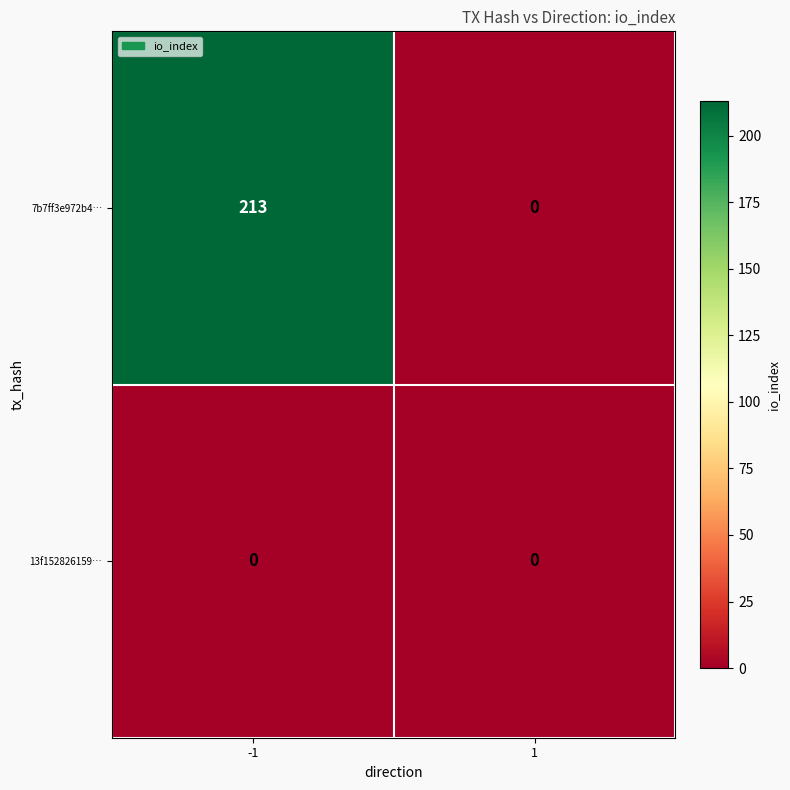

Which series has the widest spread of values?

7b7ff3e972b4…